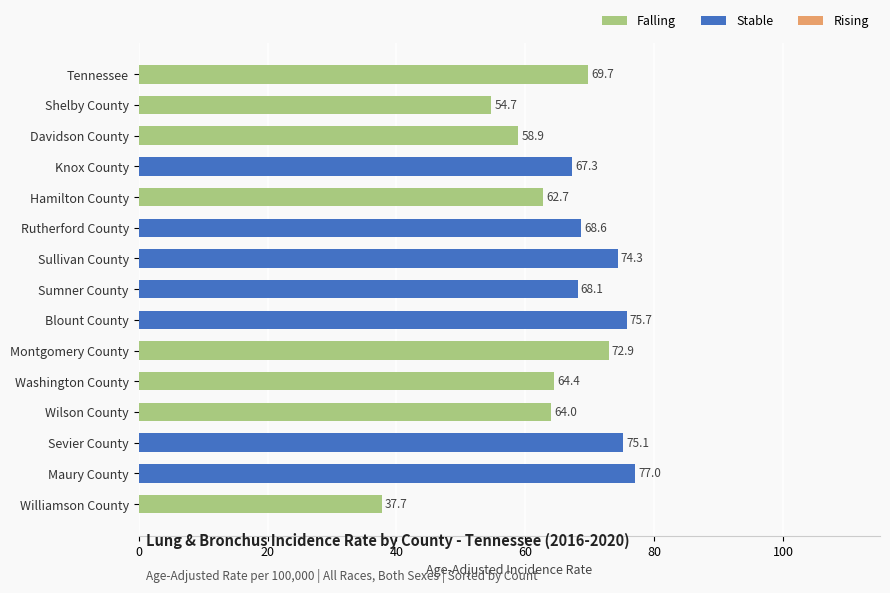

At which label is the value closest to 57?

Davidson County